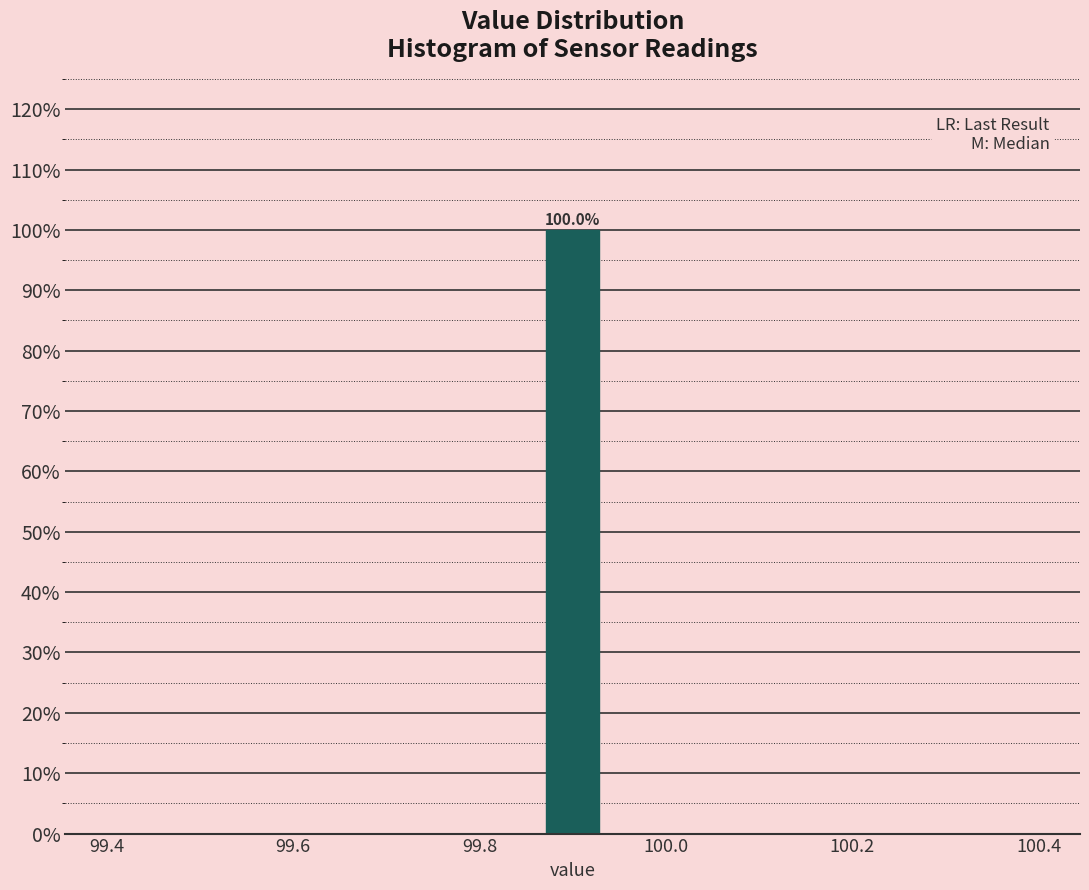

Around what value on the x-axis is the tallest bar? Give the approximate position of its centre, as read against the axis.

99.90